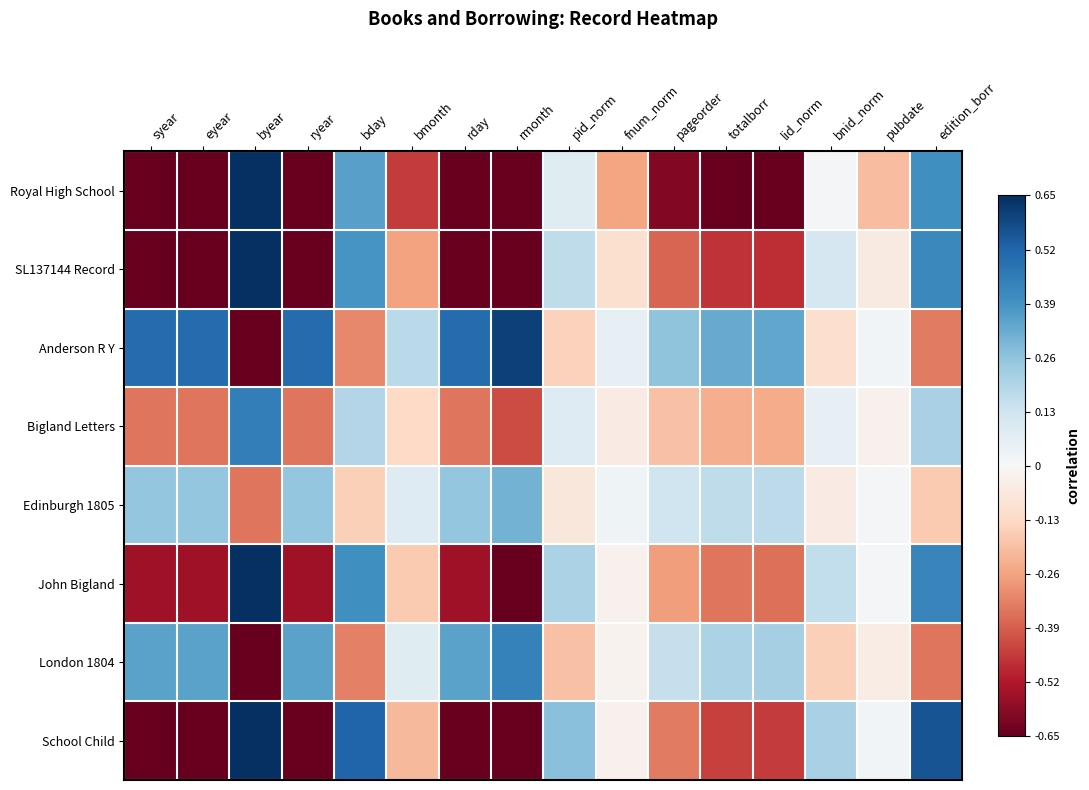

Which has a higher value, pageorder or syear?

pageorder